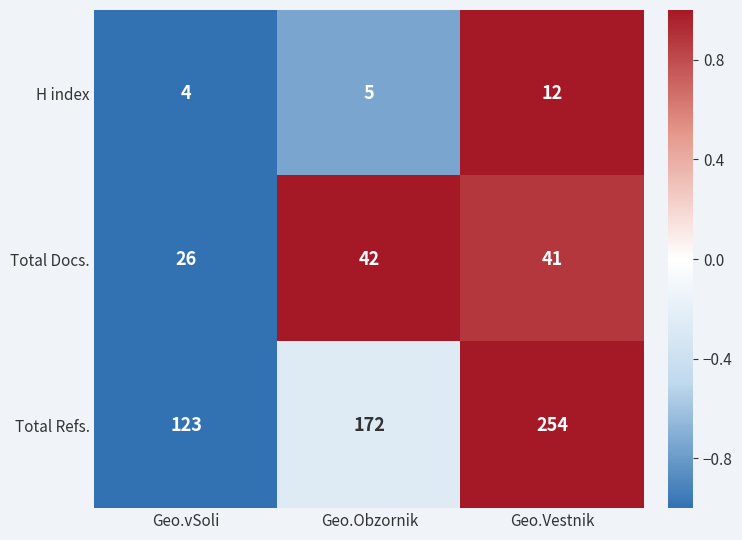

What value does the Total Refs. series have at Geo.Obzornik?

172